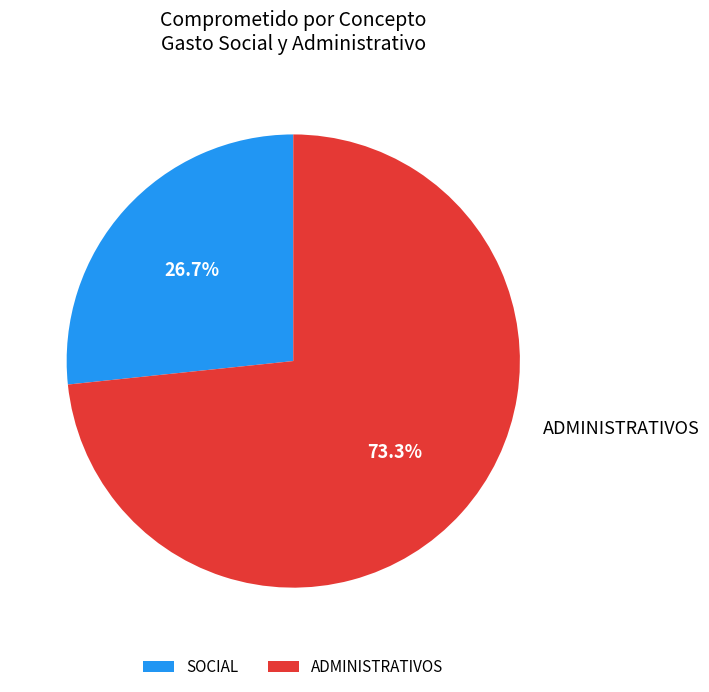

The ADMINISTRATIVOS slice represents 73% of the pie. True or false?

True